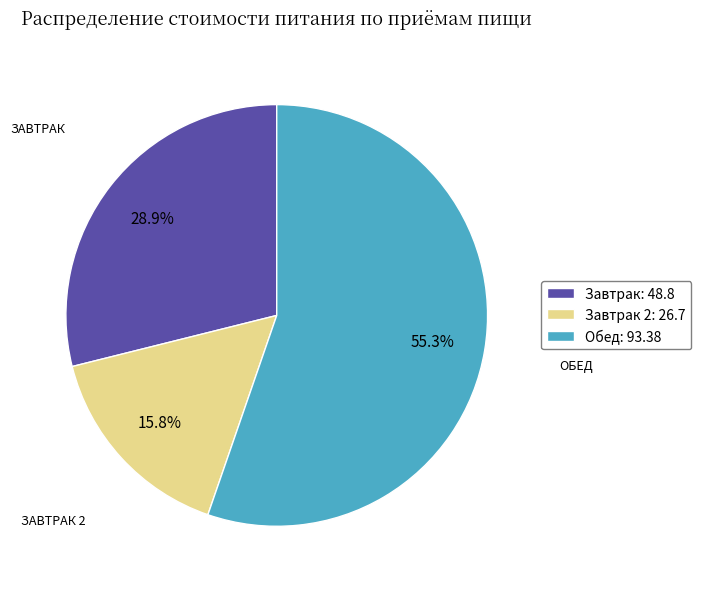

Is there a majority slice in this chart?

Yes